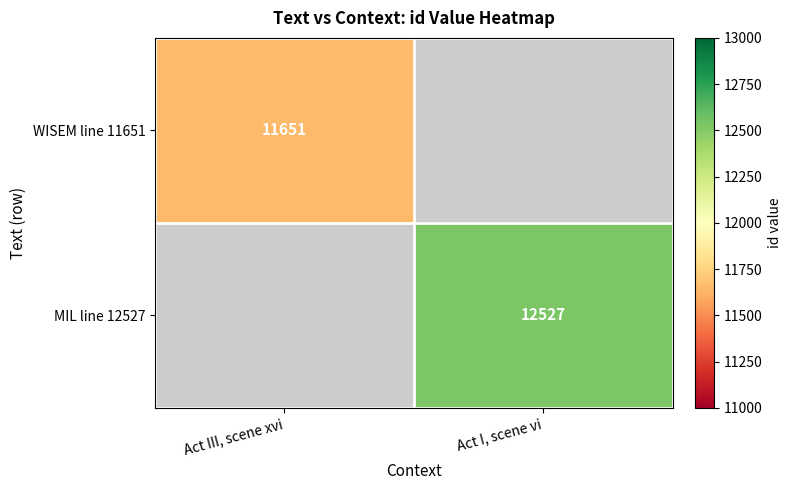

The value of MIL line 12527 at Act I, scene vi is 5997.6. True or false?

False